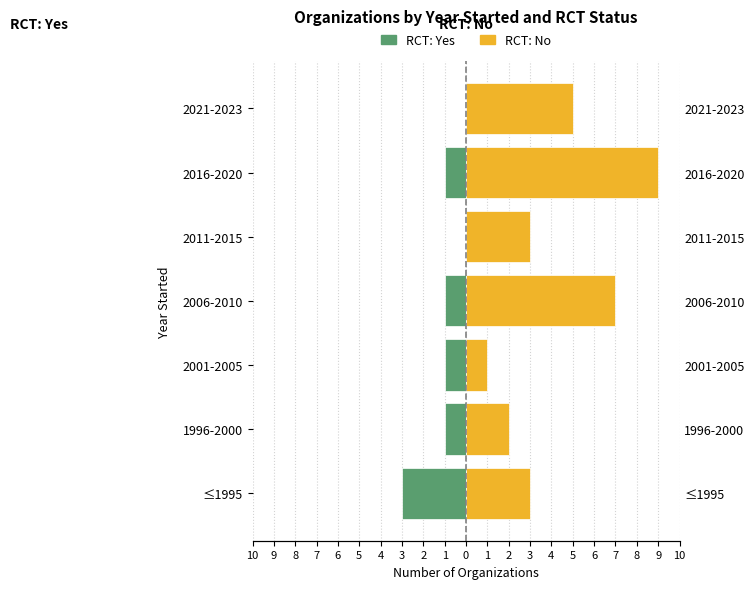

What is the maximum value for RCT: No?

9